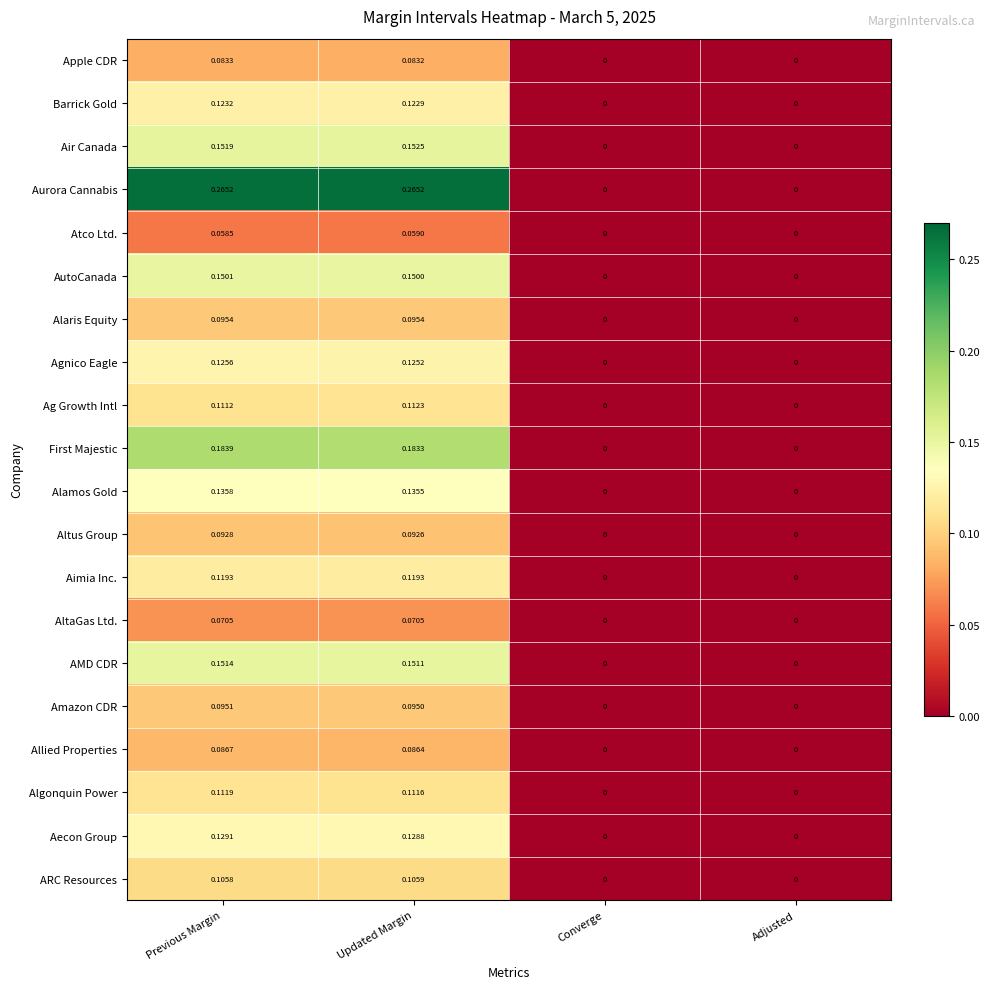

At which category is the sum across all series the highest?

Previous Margin